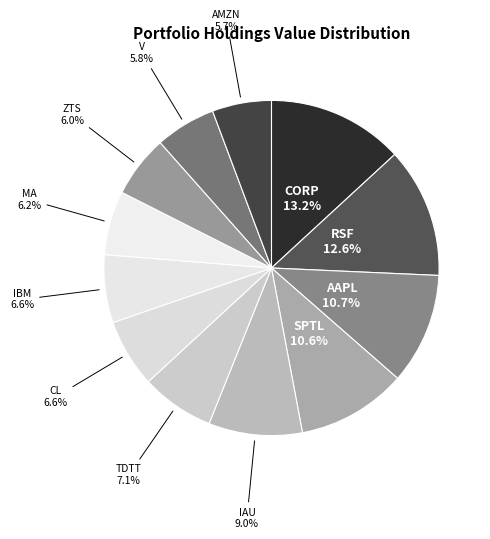

Which slice is the largest?

CORP